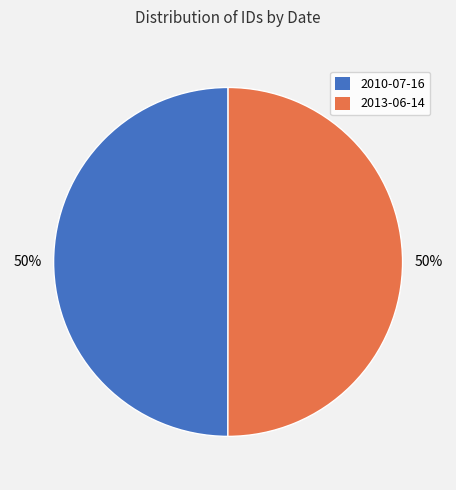

Approximately how many times larger is the value at 2013-06-14 compared to 2010-07-16?

1.0